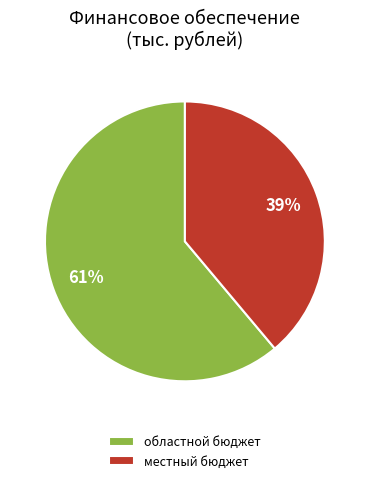

Which category has the smallest portion of the pie?

местный бюджет